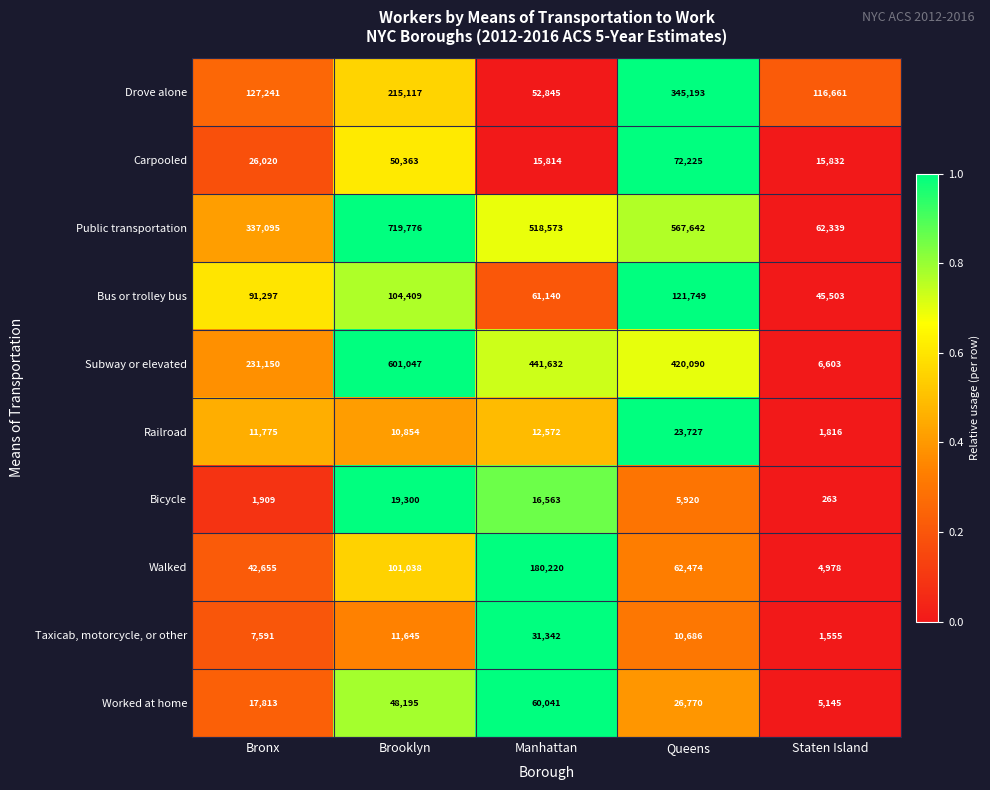

What value does the Taxicab, motorcycle, or other series have at Brooklyn, to the nearest 100?

11600